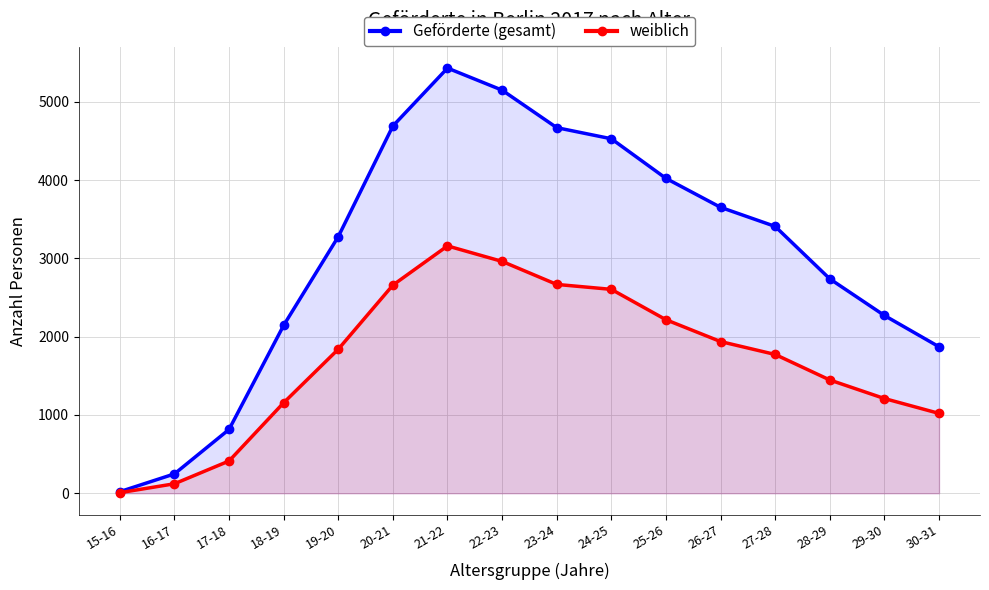

Reading left to right, transcribe all the data shown in this chart.

Geförderte (gesamt): 15-16=20	16-17=247	17-18=815	18-19=2145	19-20=3278	20-21=4692	21-22=5432	22-23=5150	23-24=4671	24-25=4529	25-26=4023	26-27=3653	27-28=3409	28-29=2739	29-30=2271	30-31=1871
weiblich: 15-16=7	16-17=121	17-18=412	18-19=1156	19-20=1840	20-21=2659	21-22=3160	22-23=2962	23-24=2668	24-25=2605	25-26=2217	26-27=1938	27-28=1773	28-29=1447	29-30=1210	30-31=1020